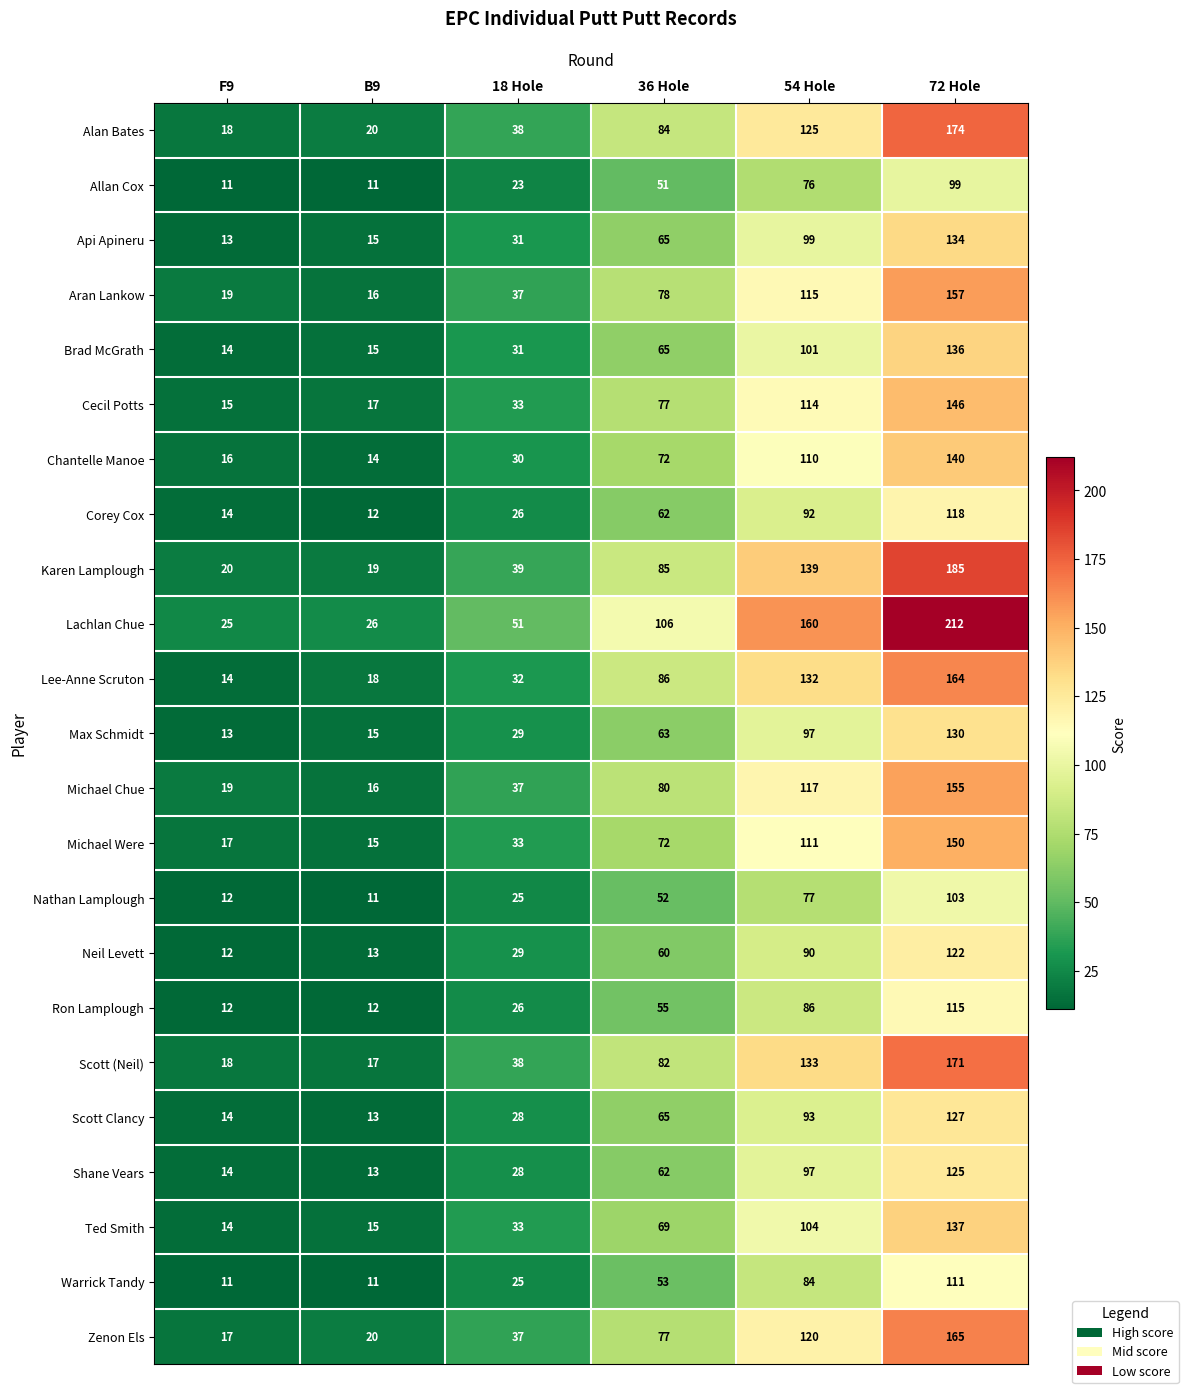

What is the minimum value shown in the chart?

11